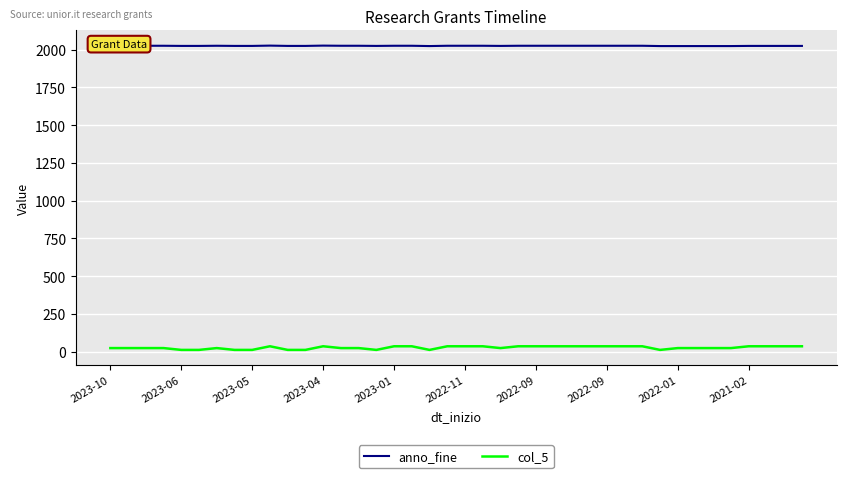

Which series has the largest range (max minus min)?

col_5